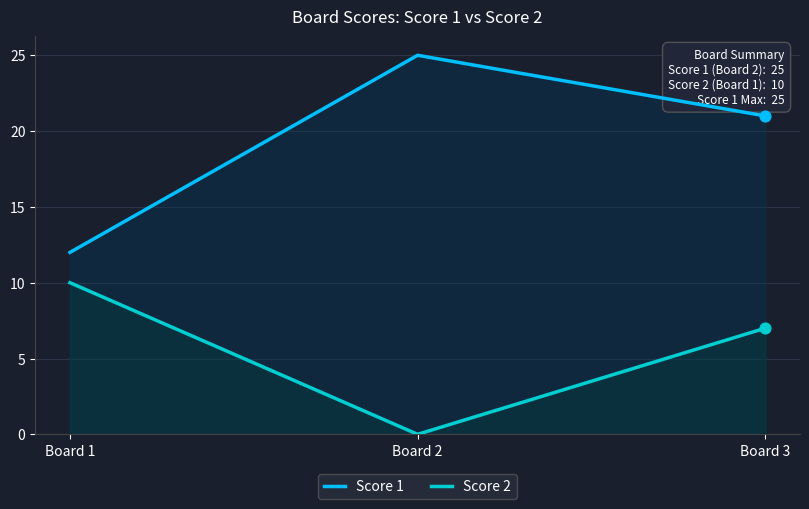

What are all the series names shown in the legend?

Score 1, Score 2